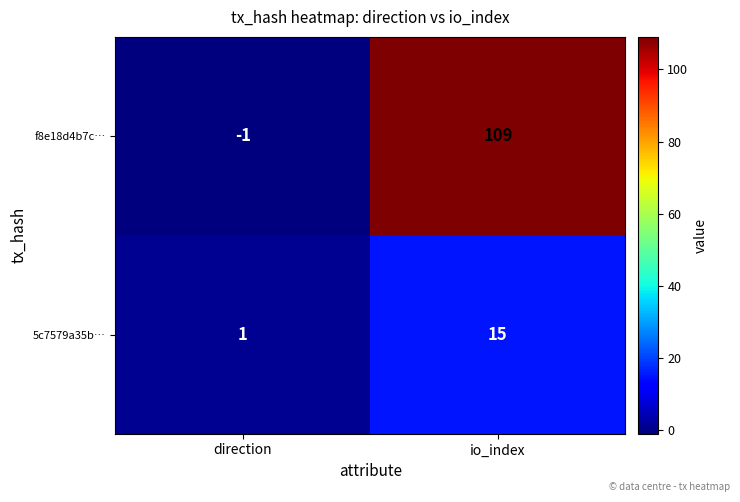

Rank the series by their maximum value, from highest to lowest.

f8e18d4b7c…, 5c7579a35b…